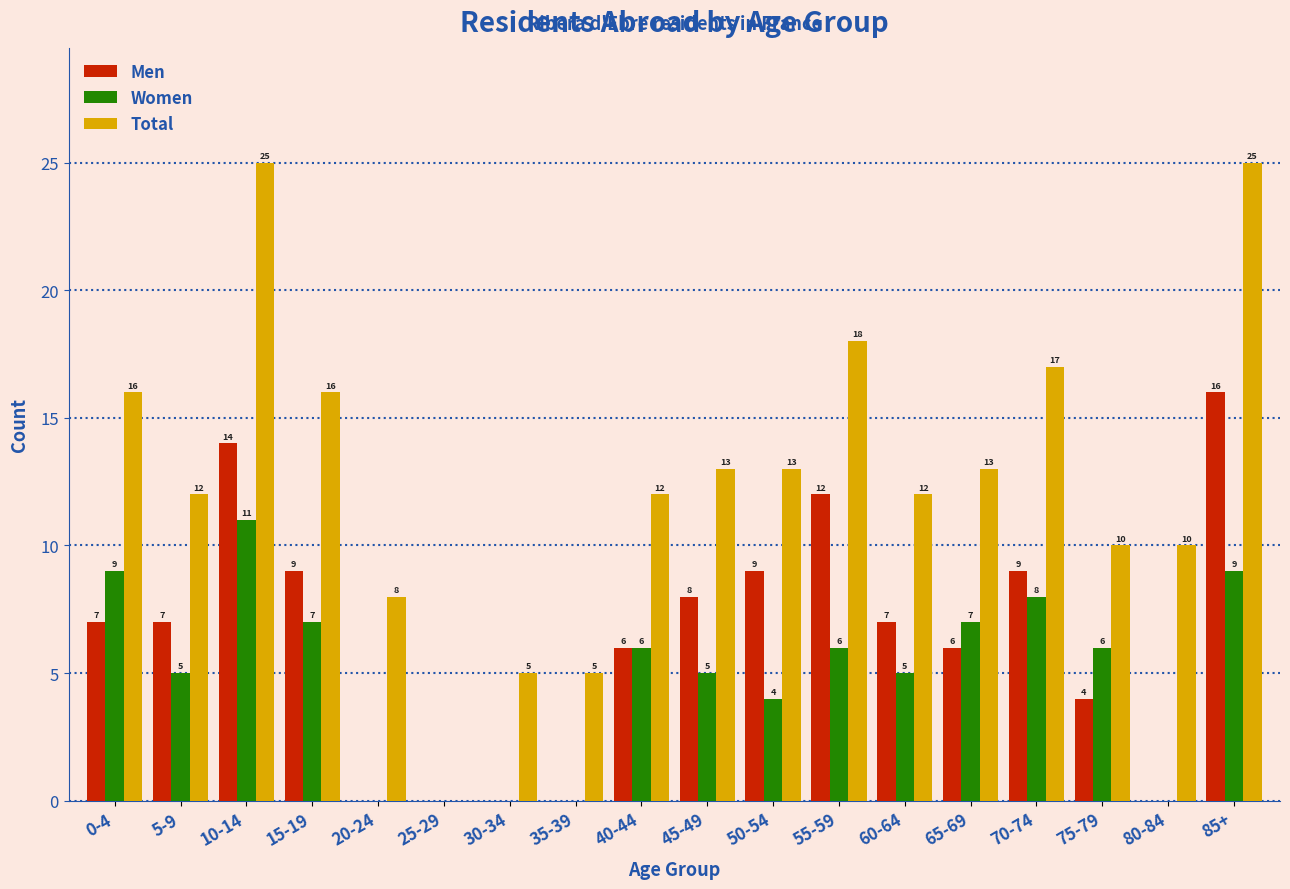

Reading left to right, extract all data points from this chart.

Men: 0-4=7	5-9=7	10-14=14	15-19=9	20-24=0	25-29=0	30-34=0	35-39=0	40-44=6	45-49=8	50-54=9	55-59=12	60-64=7	65-69=6	70-74=9	75-79=4	80-84=0	85+=16
Women: 0-4=9	5-9=5	10-14=11	15-19=7	20-24=0	25-29=0	30-34=0	35-39=0	40-44=6	45-49=5	50-54=4	55-59=6	60-64=5	65-69=7	70-74=8	75-79=6	80-84=0	85+=9
Total: 0-4=16	5-9=12	10-14=25	15-19=16	20-24=8	25-29=0	30-34=5	35-39=5	40-44=12	45-49=13	50-54=13	55-59=18	60-64=12	65-69=13	70-74=17	75-79=10	80-84=10	85+=25